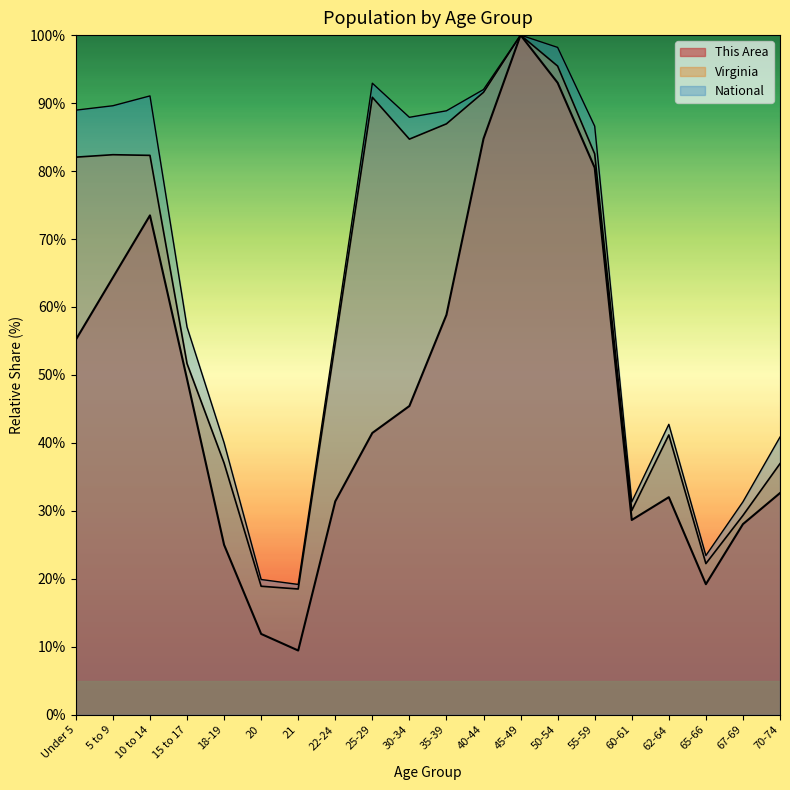

Reading left to right, list all the values displayed in this chart.

This Area: Under 5=55.2	5 to 9=64.3	10 to 14=73.5	15 to 17=49.4	18-19=25.0	20=11.9	21=9.5	22-24=31.4	25-29=41.5	30-34=45.4	35-39=58.8	40-44=84.8	45-49=100.0	50-54=93.0	55-59=80.5	60-61=28.7	62-64=32.0	65-66=19.2	67-69=28.0	70-74=32.6
Virginia: Under 5=82.0	5 to 9=82.4	10 to 14=82.3	15 to 17=51.7	18-19=37.0	20=18.9	21=18.5	22-24=54.7	25-29=90.9	30-34=84.7	35-39=86.9	40-44=91.6	45-49=100.0	50-54=95.4	55-59=82.5	60-61=30.0	62-64=41.2	65-66=22.2	67-69=29.3	70-74=36.9
National: Under 5=89.0	5 to 9=89.6	10 to 14=91.1	15 to 17=57.0	18-19=40.0	20=19.9	21=19.2	22-24=56.0	25-29=92.9	30-34=87.9	35-39=88.9	40-44=92.0	45-49=100.0	50-54=98.2	55-59=86.6	60-61=31.3	62-64=42.7	65-66=23.4	67-69=31.3	70-74=40.9